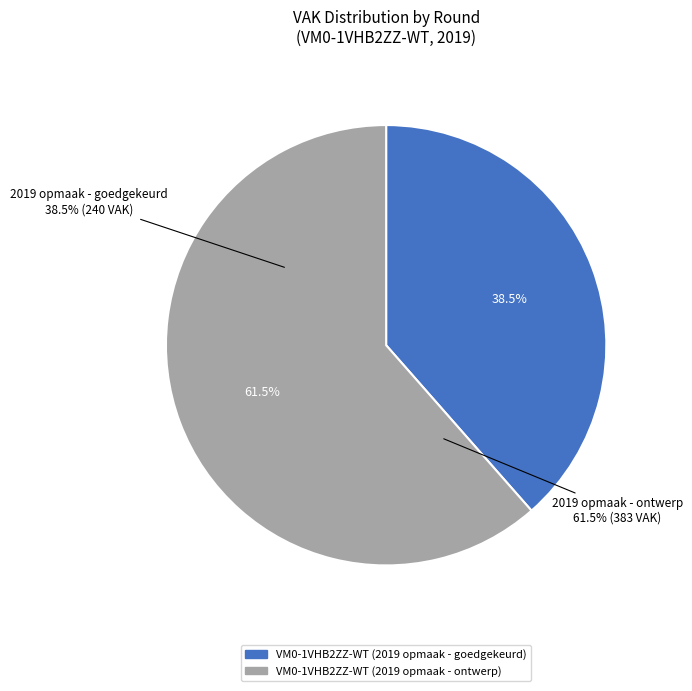

Count the number of slices in the pie.

2